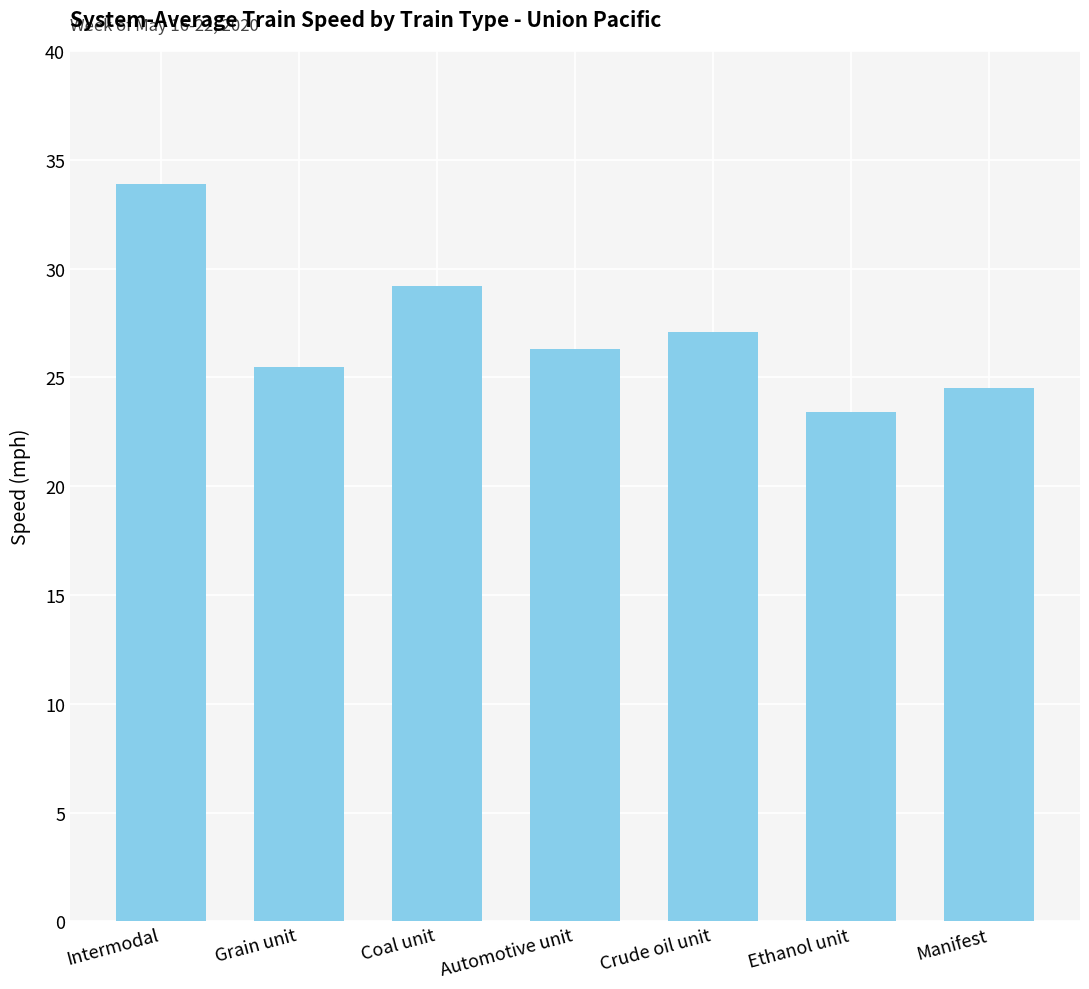

What is the value of the 5th bar from the left?

27.1